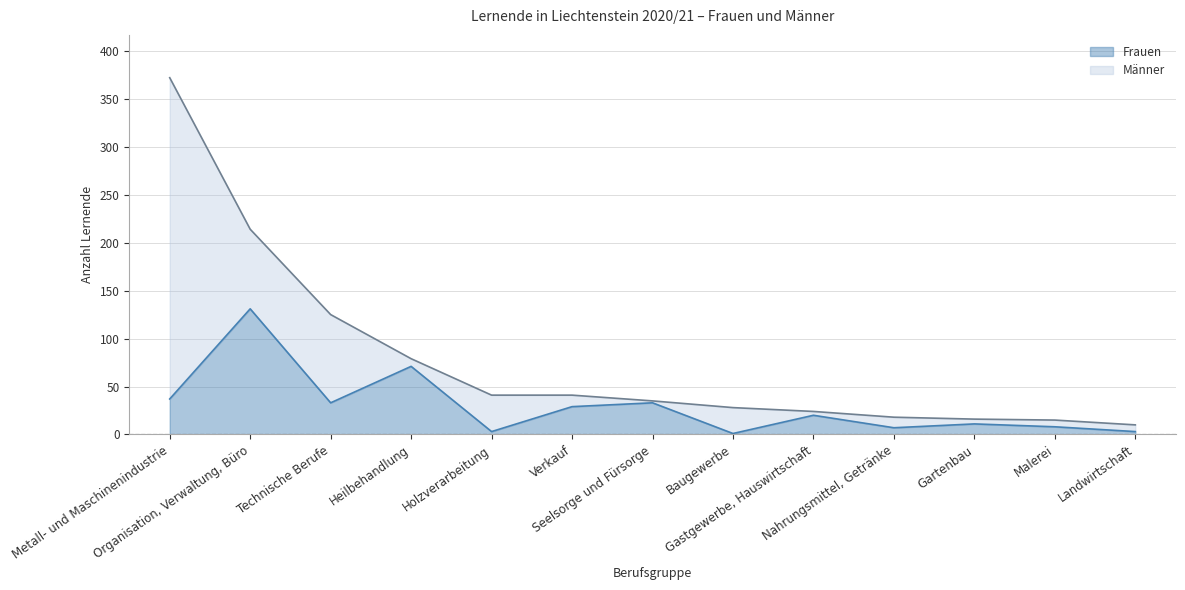

What is the change in value from Seelsorge und Fürsorge to Nahrungsmittel, Getränke?

-26